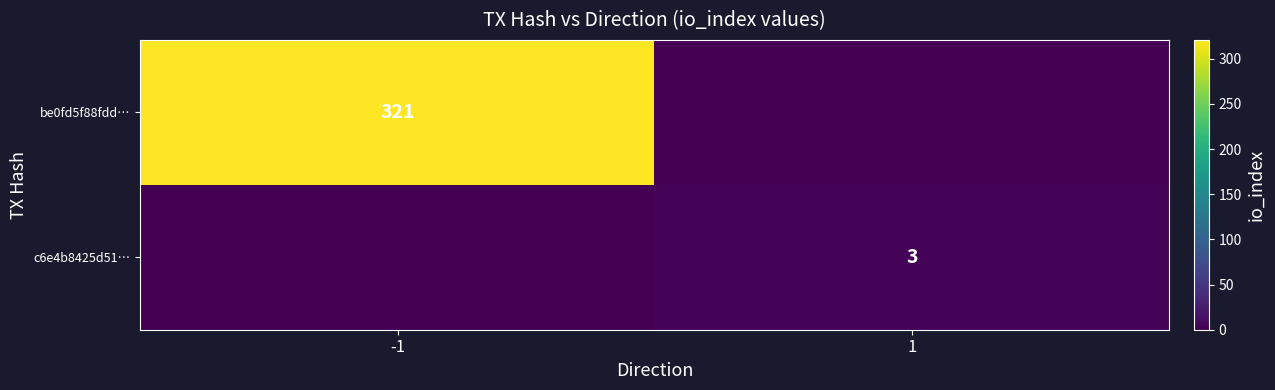

The be0fd5f88fdd… series shows 141 at -1. True or false?

False